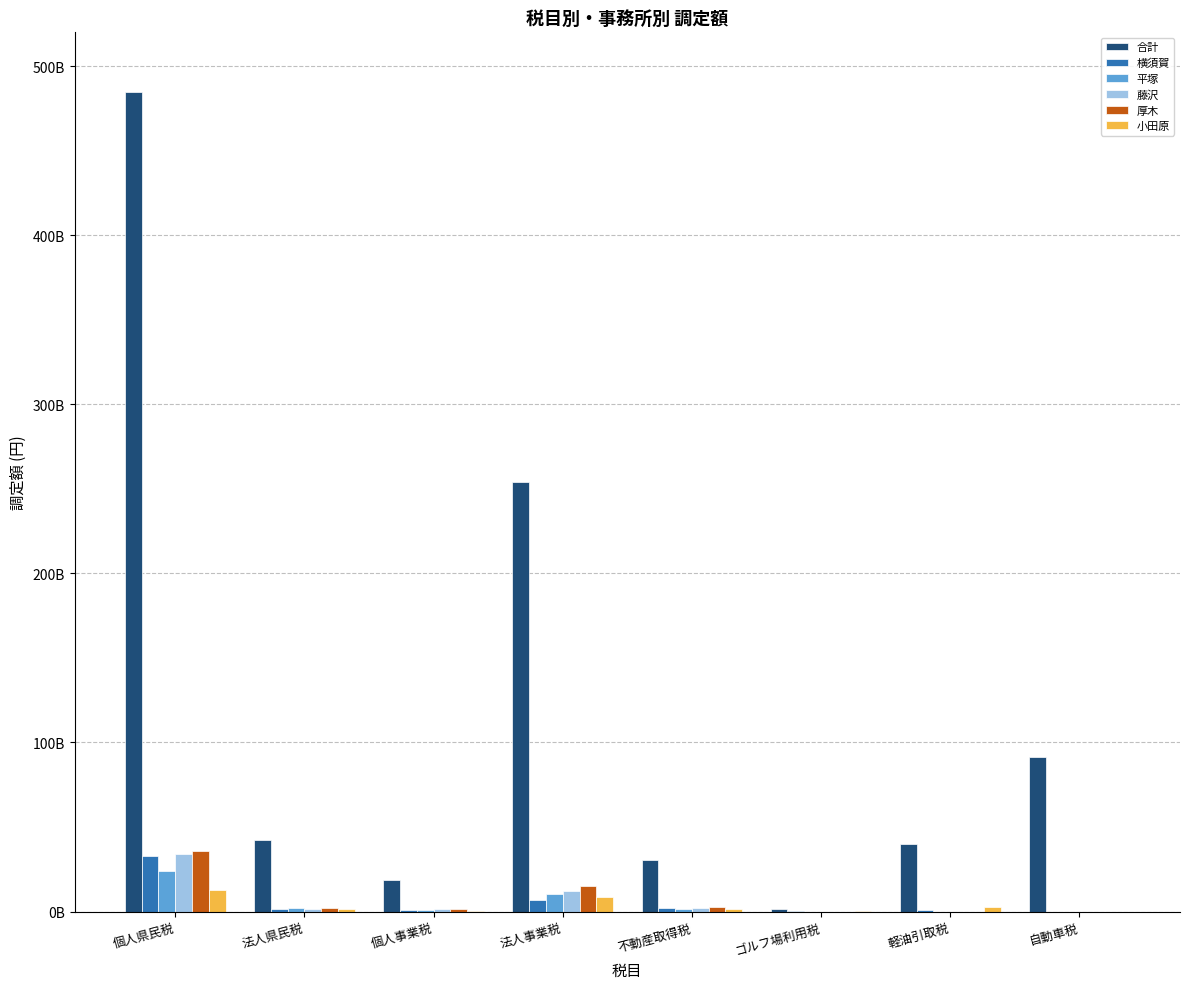

What is the label of the 5th bar from the right?

法人事業税